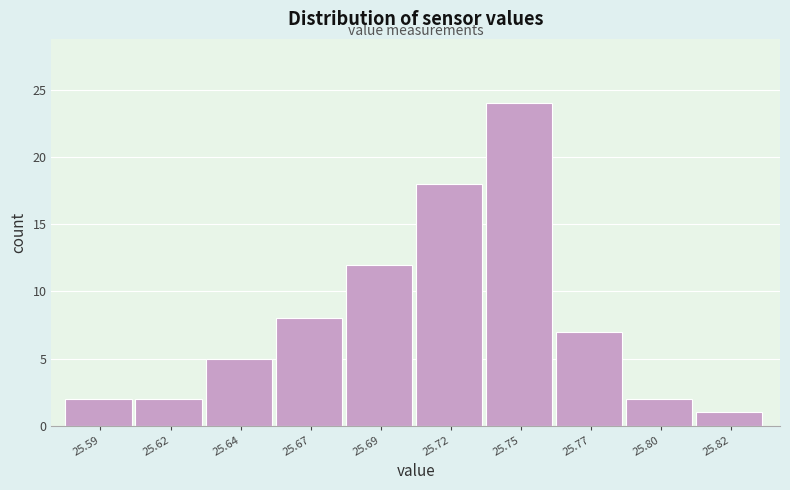

Reading right to left, list all the values displayed in this chart.

1	2	7	24	18	12	8	5	2	2